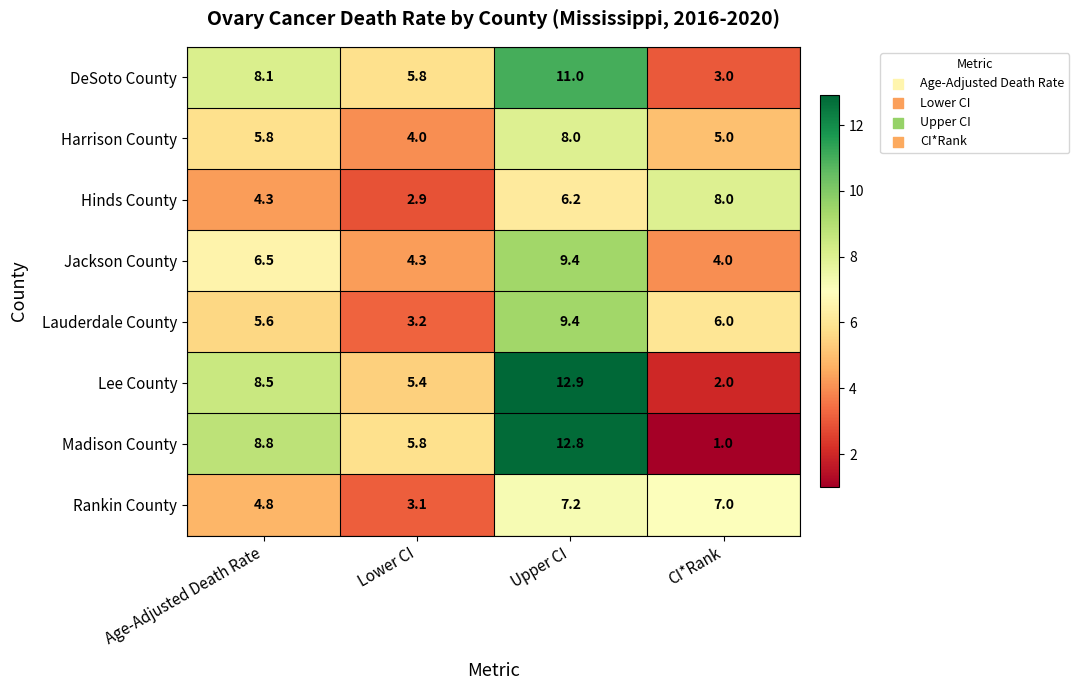

The Lauderdale County series shows 9.1 at CI*Rank. True or false?

False